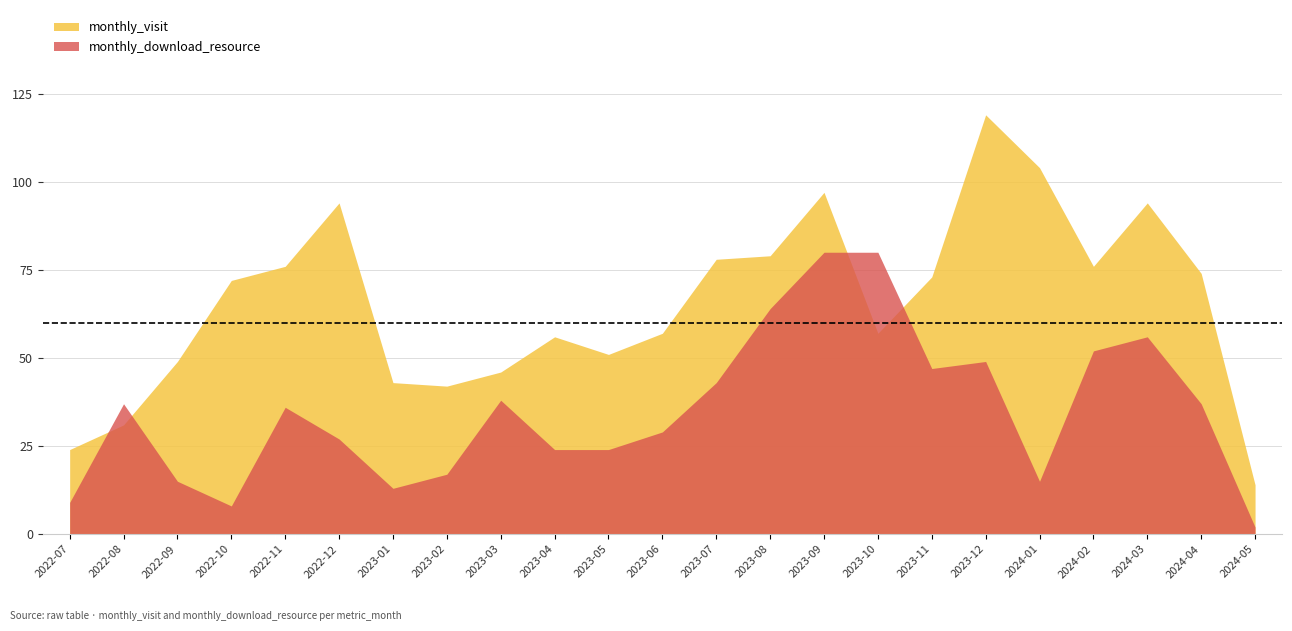

Between 2023-02 and 2023-01, which is larger?

2023-01